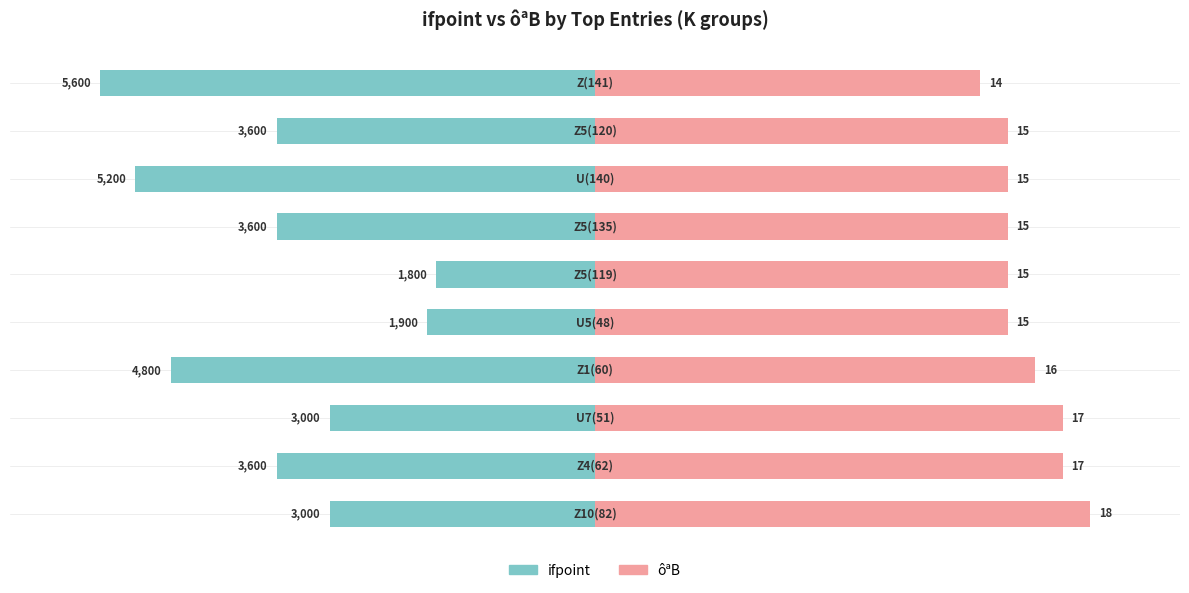

How many bars are there in each group?

2